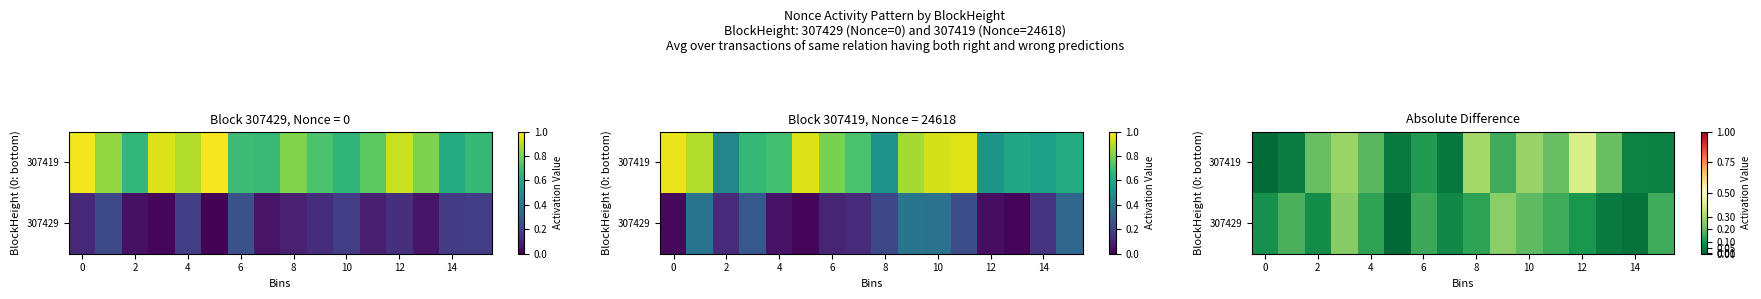

Is the value of 307429 at 10 greater than the value of 307419 at 12?

No